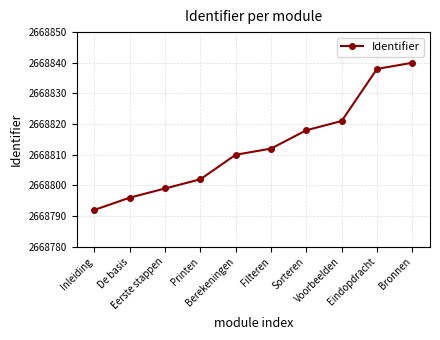

What is the average value?

2668813